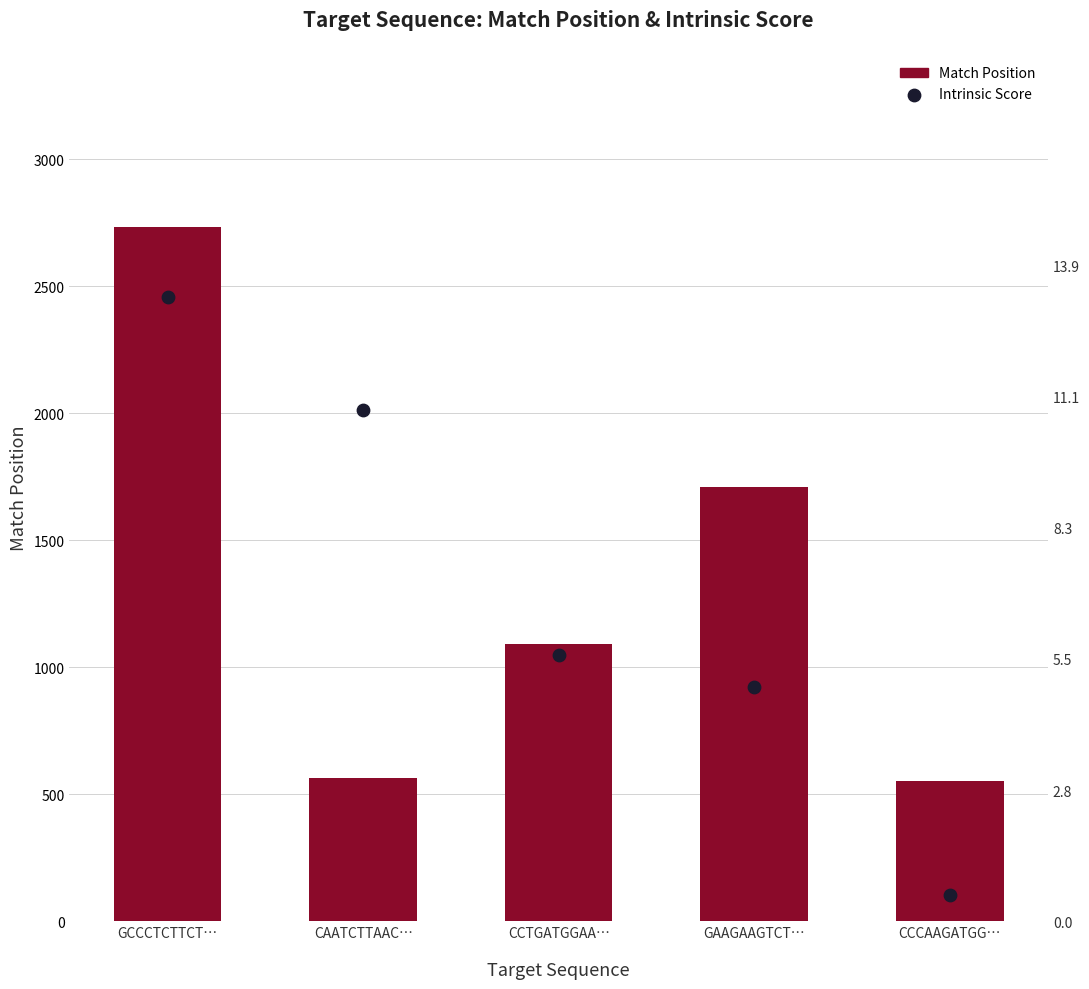

What is the total value across all series at CAATCTTAAC…?

2577.7